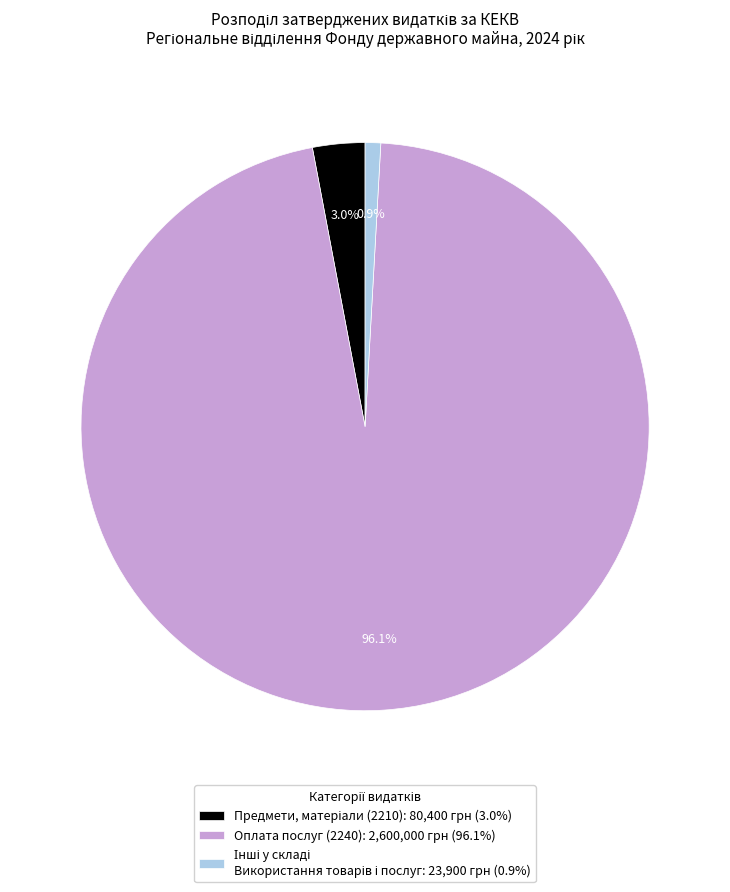

What is the largest slice in the pie chart?

Оплата послуг (2240): 2,600,000 грн (96.1%)